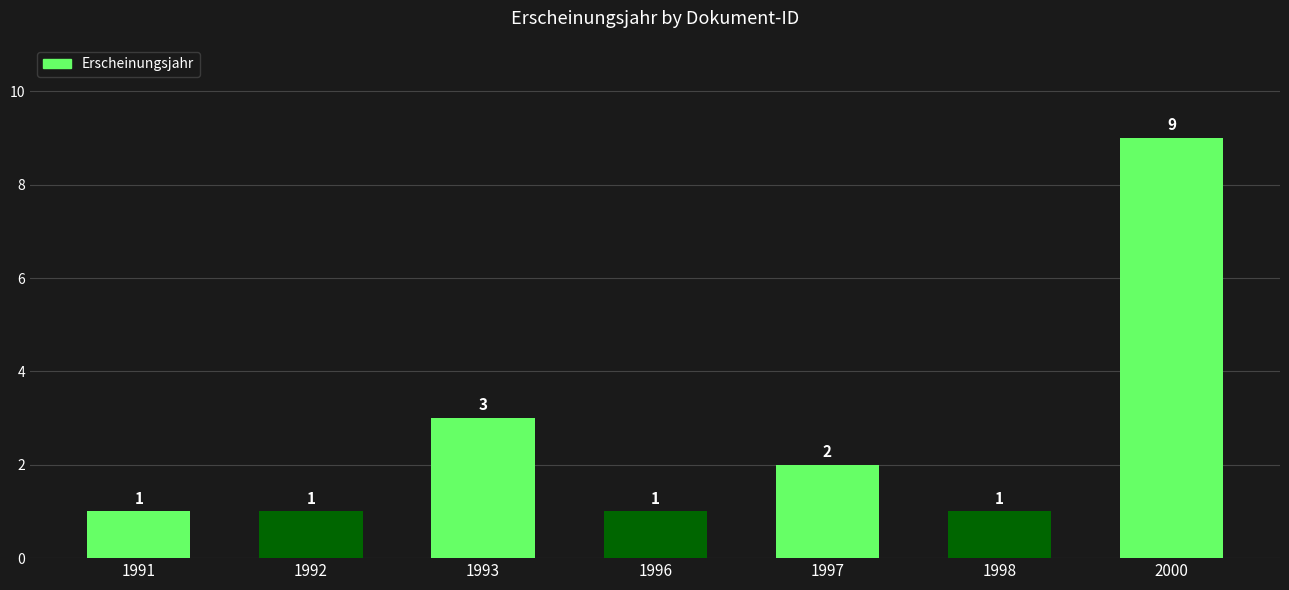

Reading left to right, extract all data points from this chart.

1	1	3	1	2	1	9